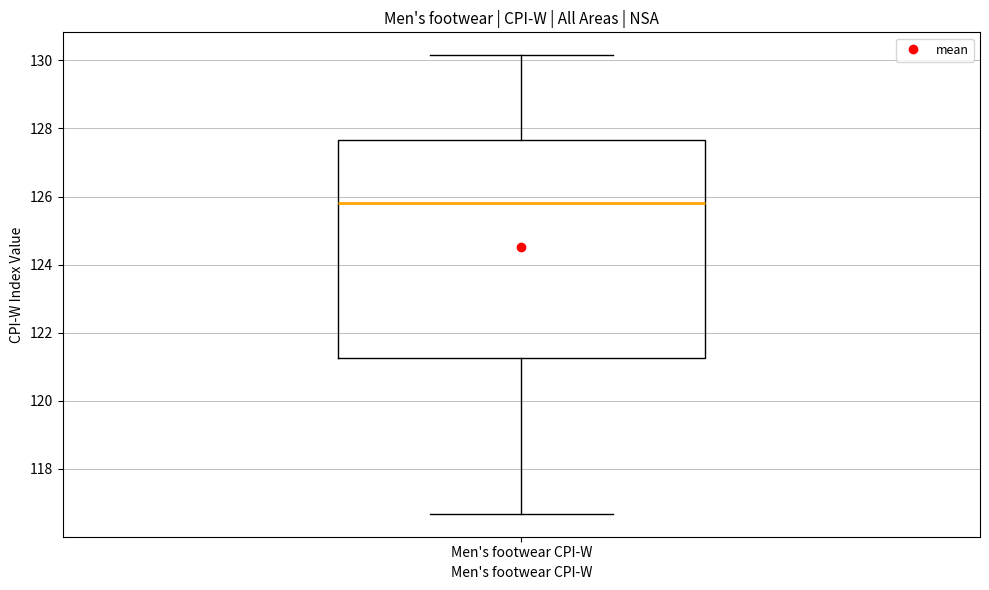

Where does the upper whisker of the box for Men's footwear CPI-W end on the y-axis? The values are not printed on the chart, so give them approximately, as read against the axis.

130.2